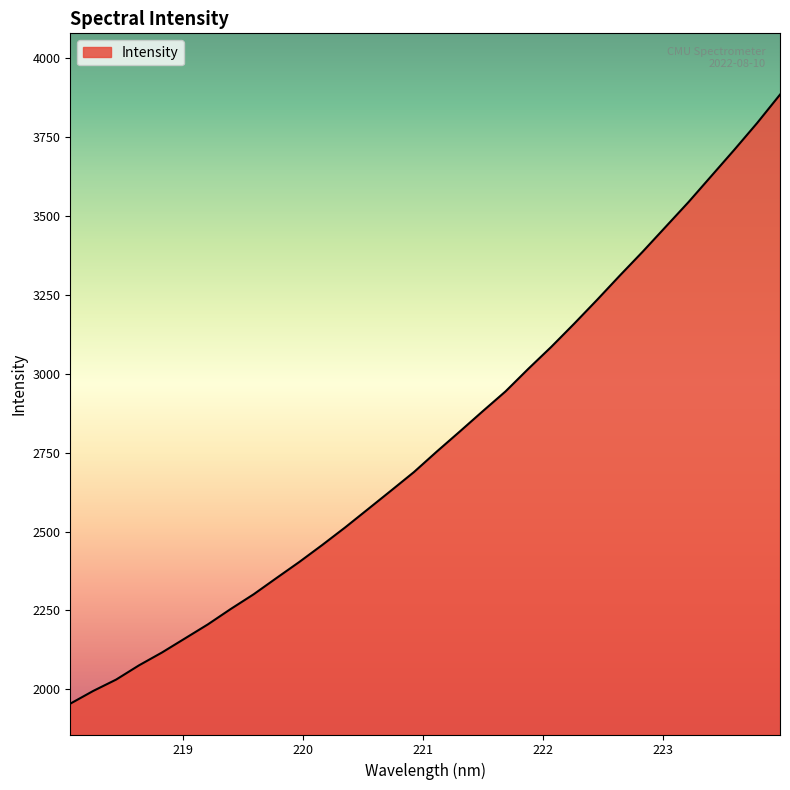

What is the maximum value shown in the chart?

3884.6